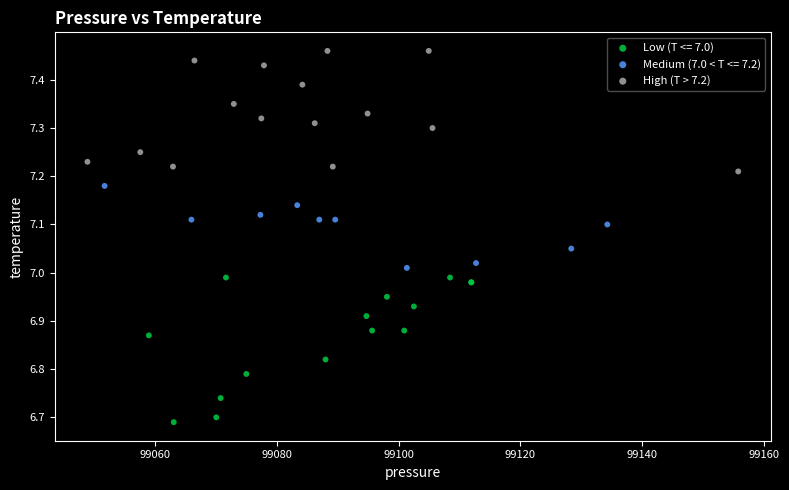

Which series reaches the minimum Y coordinate?

Low (T <= 7.0)